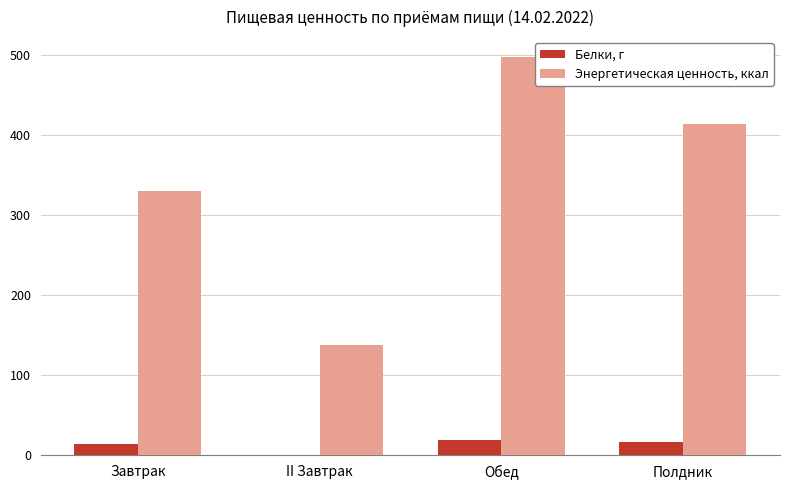

What are all the series names shown in the legend?

Белки, г, Энергетическая ценность, ккал